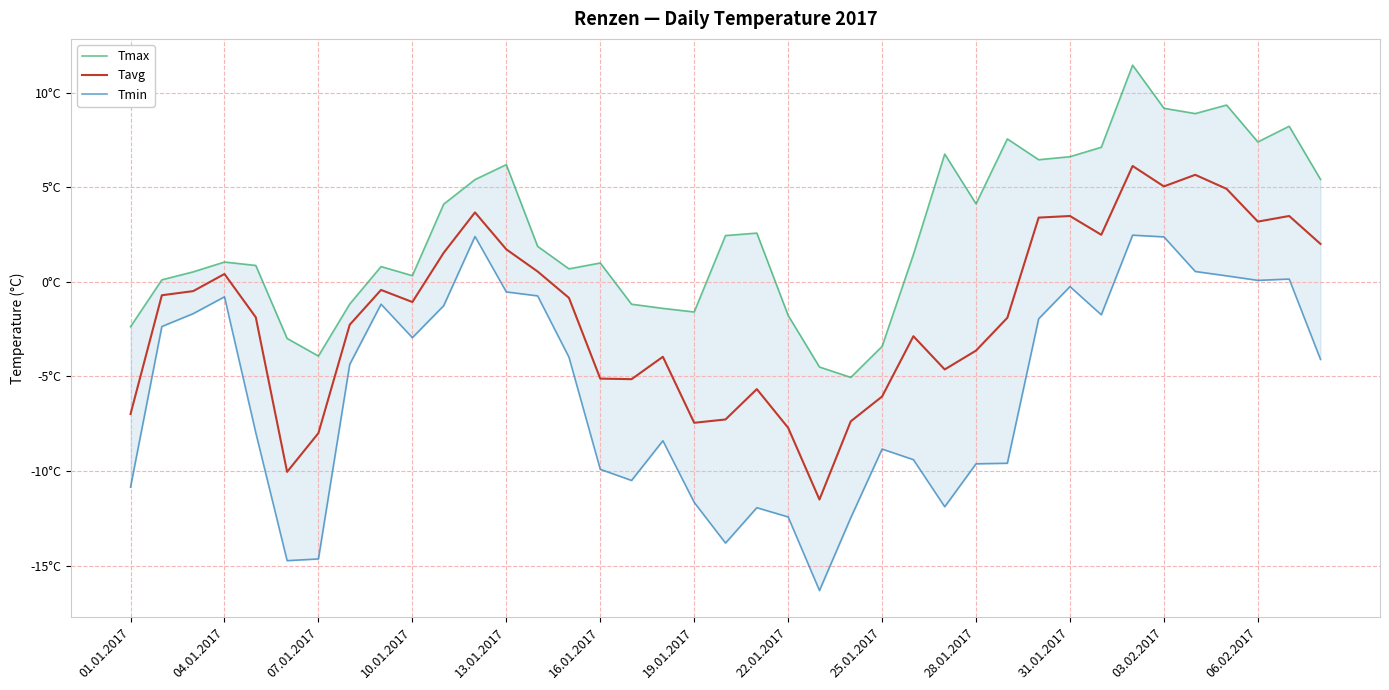

What are all the series names shown in the legend?

Tmax, Tavg, Tmin